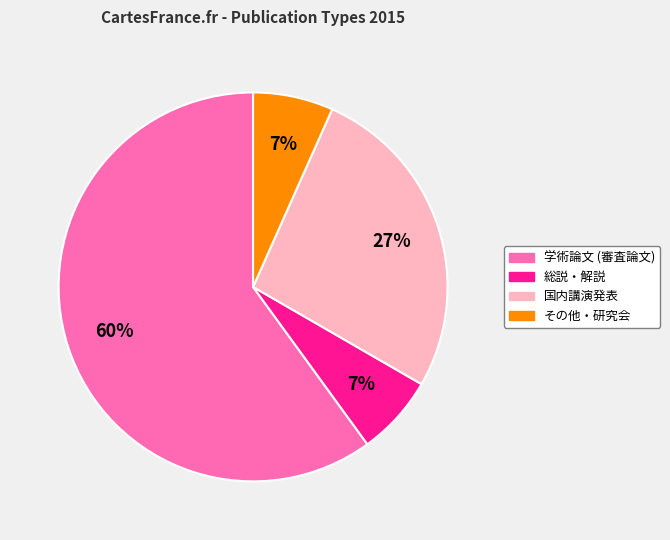

What is the ratio of the value at その他・研究会 to the value at 総説・解説?

1.0